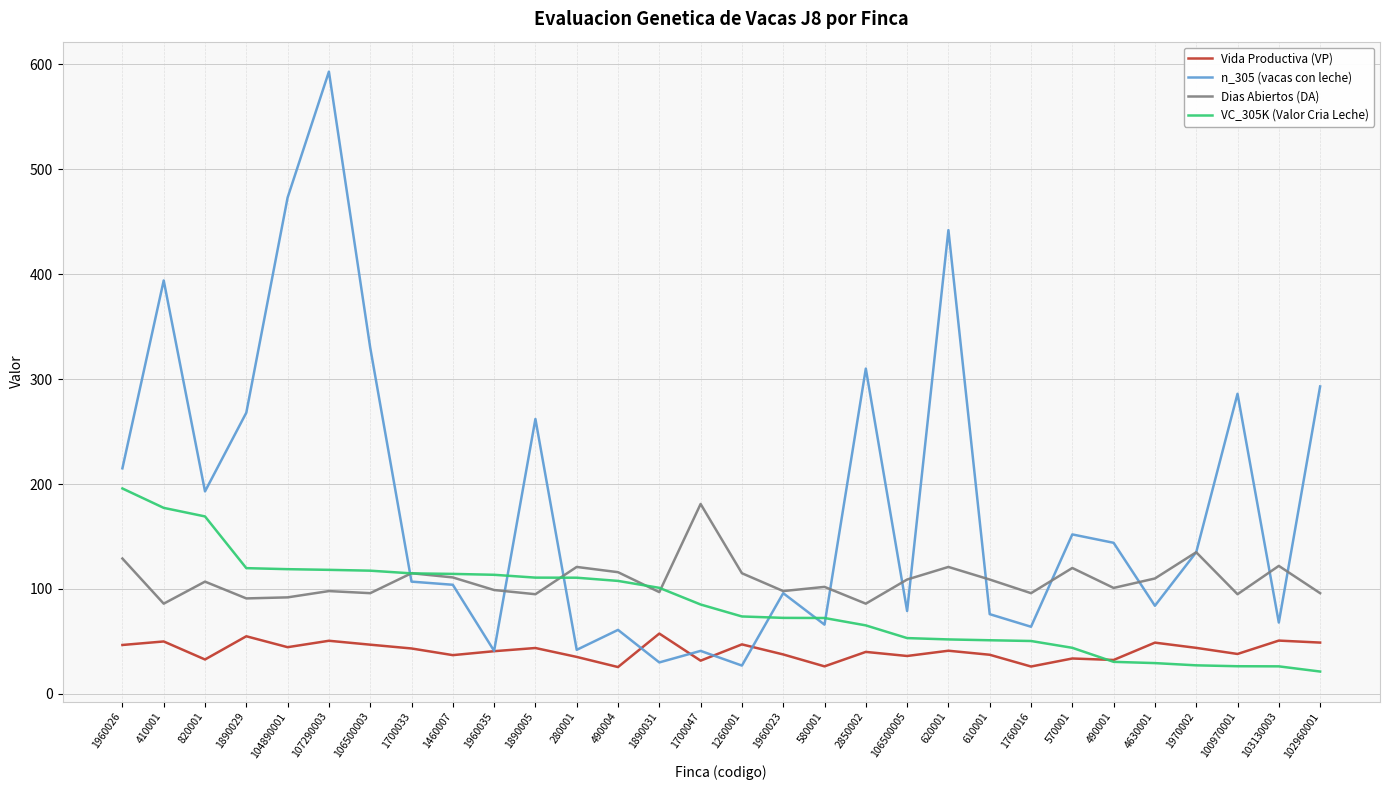

How many intersections are there between n_305 (vacas con leche) and VC_305K (Valor Cria Leche)?

6